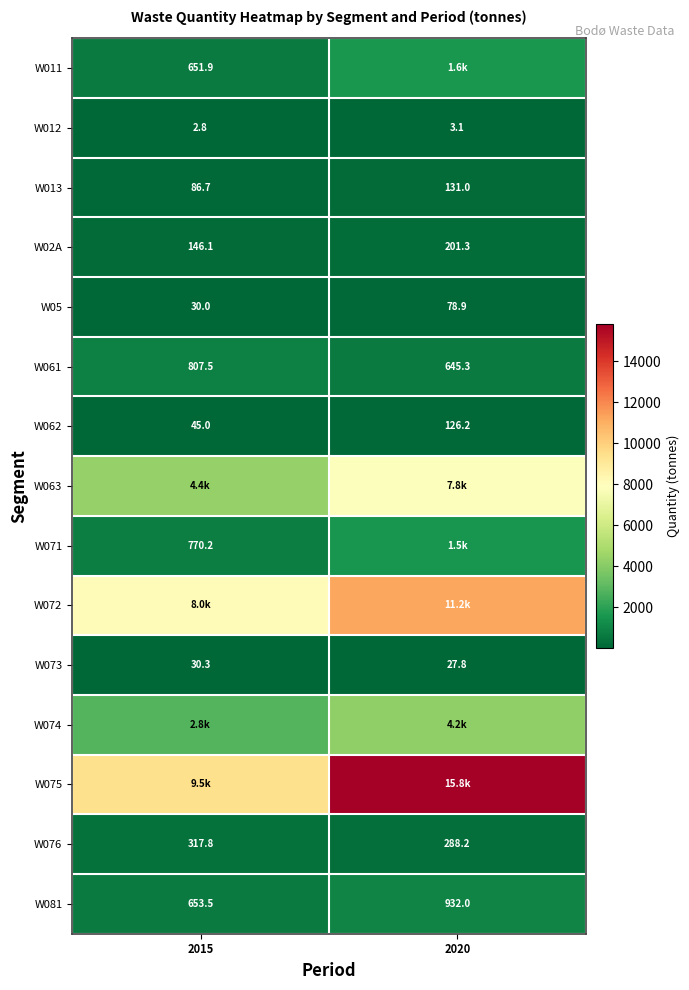

What is the maximum value shown in the chart?

15832.9